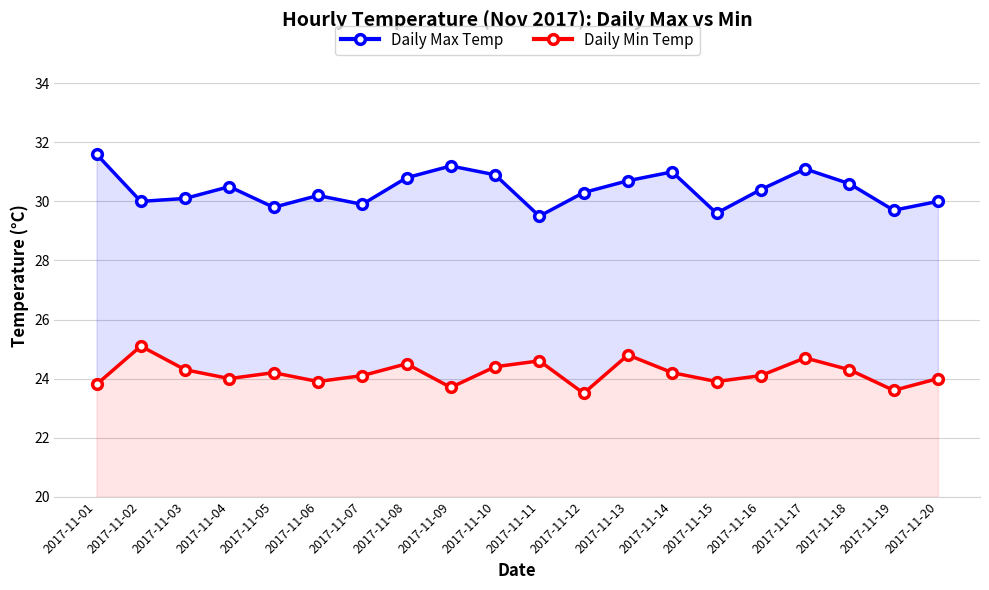

True or false: Daily Min Temp and Daily Max Temp cross at least once.

False